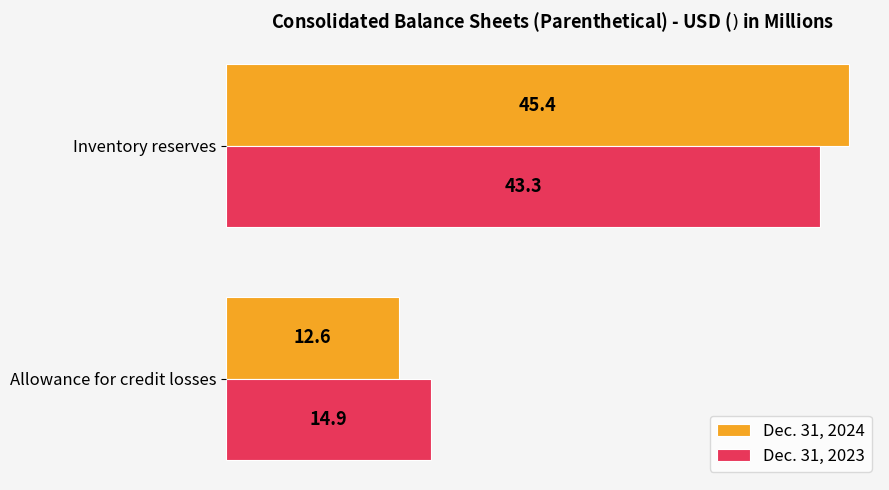

How many series are shown in this chart?

2